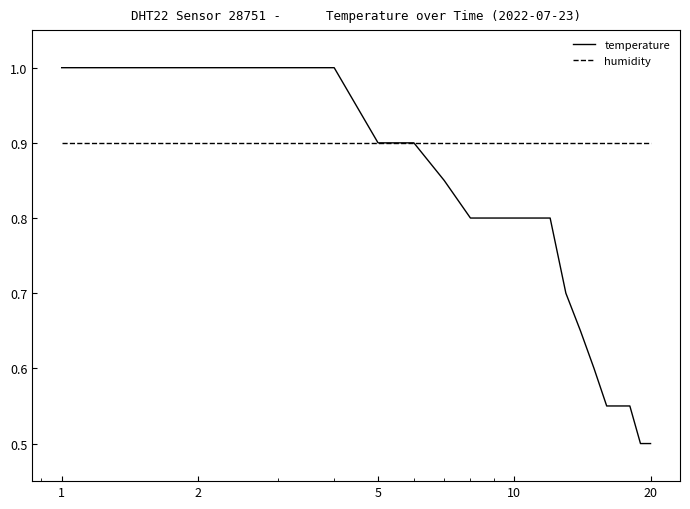

Rank the series by their maximum value, from lowest to highest.

humidity, temperature